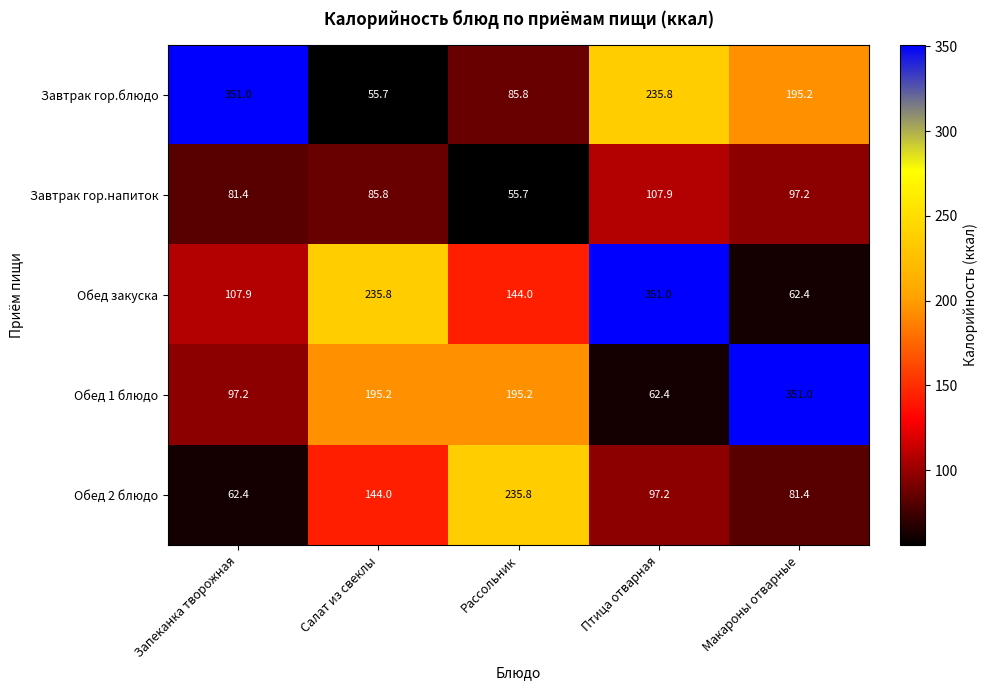

How many data points does each series have?

5